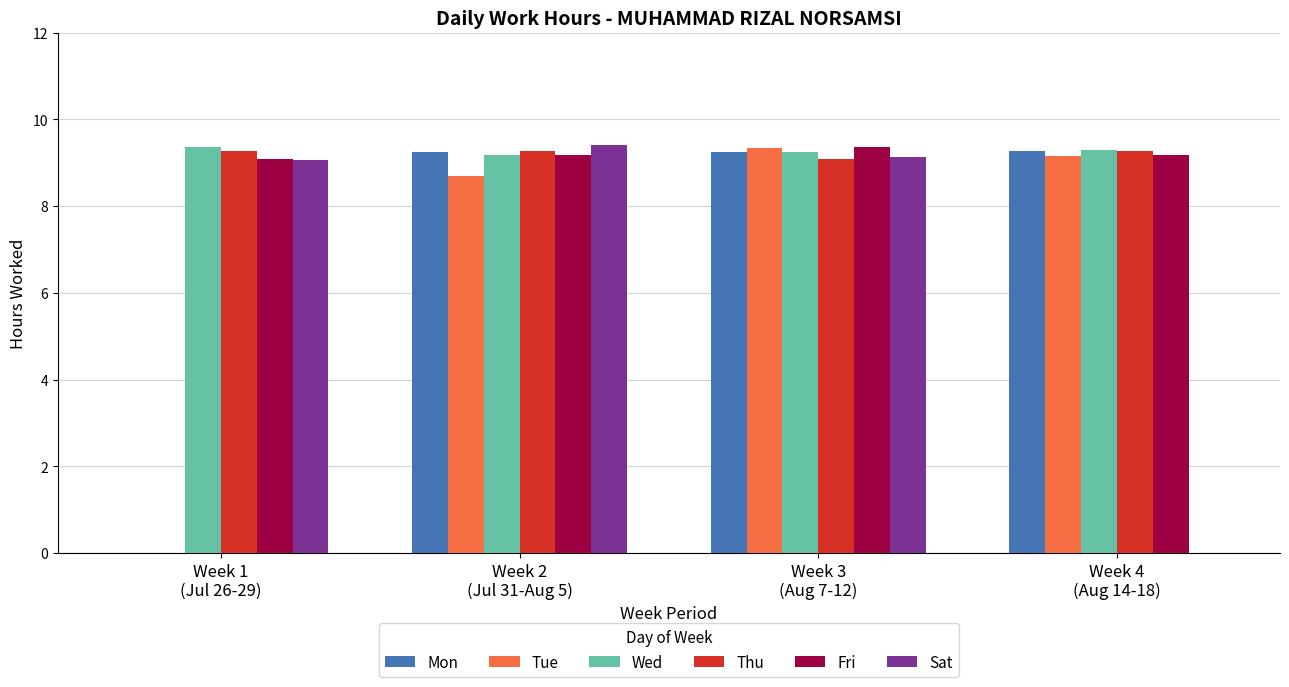

Does the chart contain stacked bars?

No